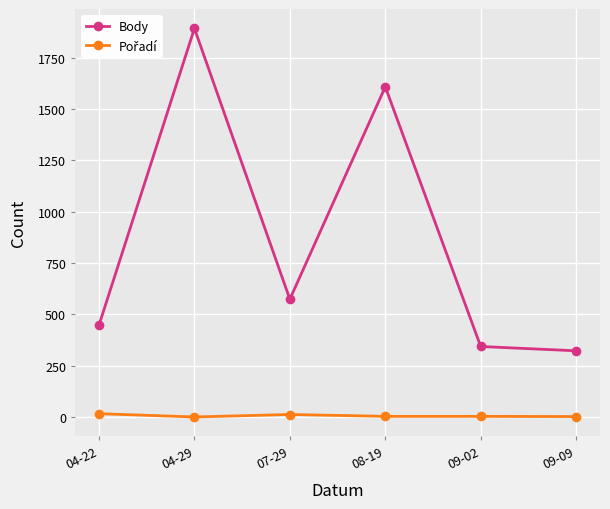

Which series has the largest range (max minus min)?

Body